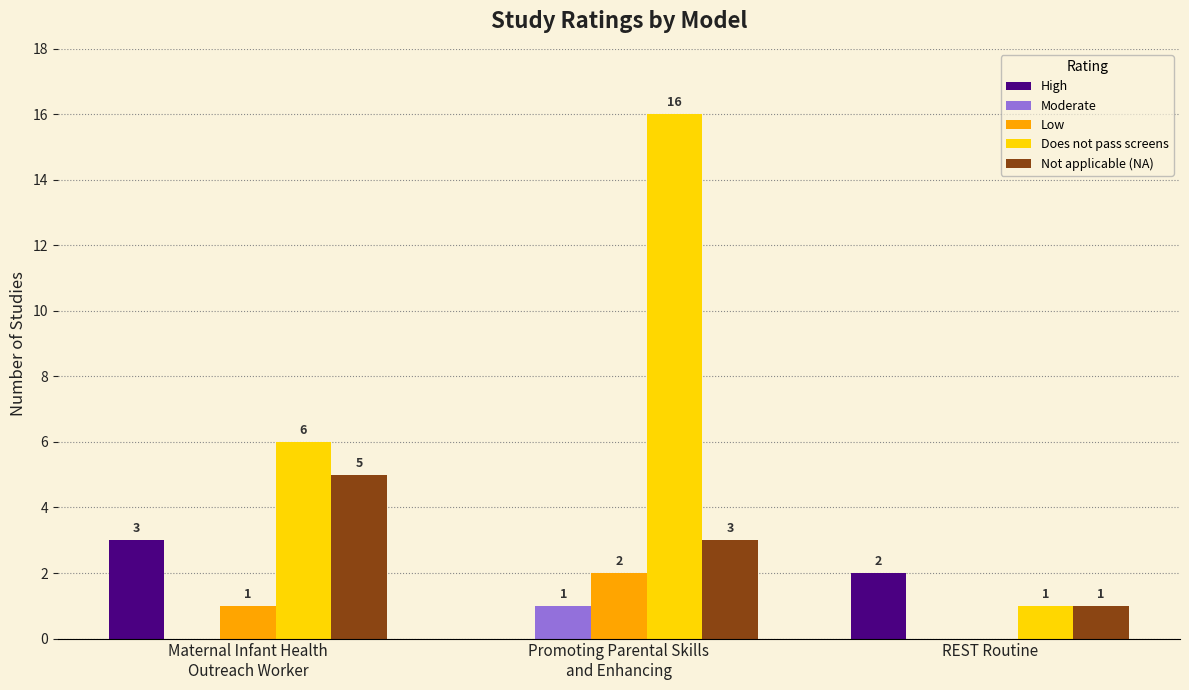

Is the value of Moderate at REST Routine greater than the value of Does not pass screens at Promoting Parental Skills
and Enhancing?

No